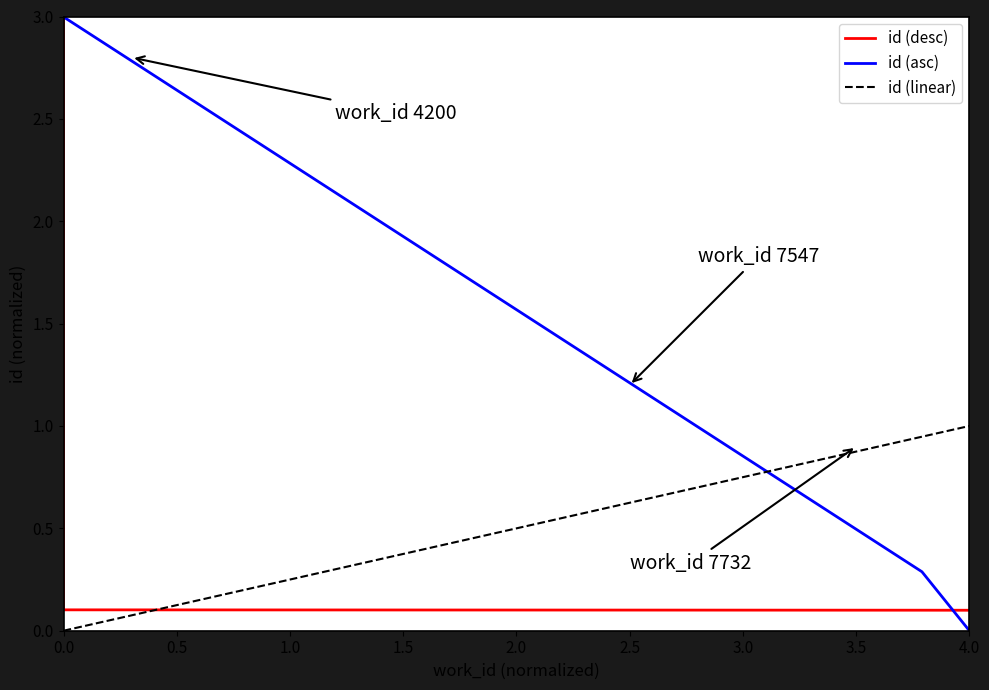

True or false: there are more than 1 points higher than both neighbors.

False